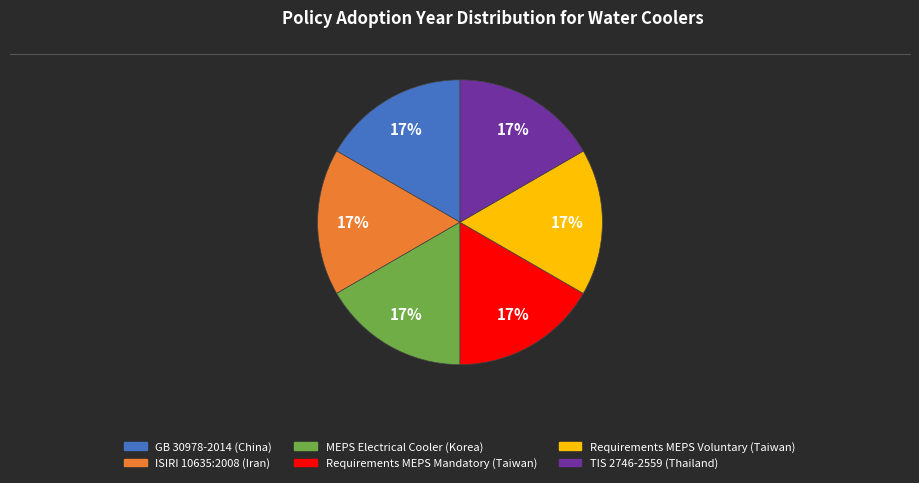

Is there any slice that represents more than half of the pie?

No